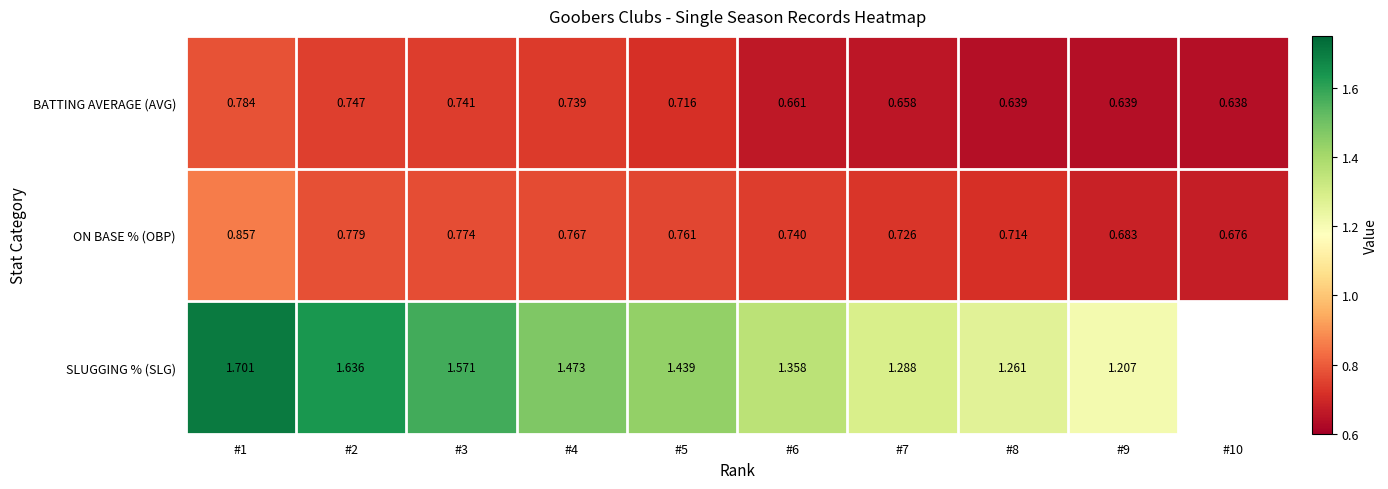

Between #4 and #8, which series saw the biggest shift?

SLUGGING % (SLG)